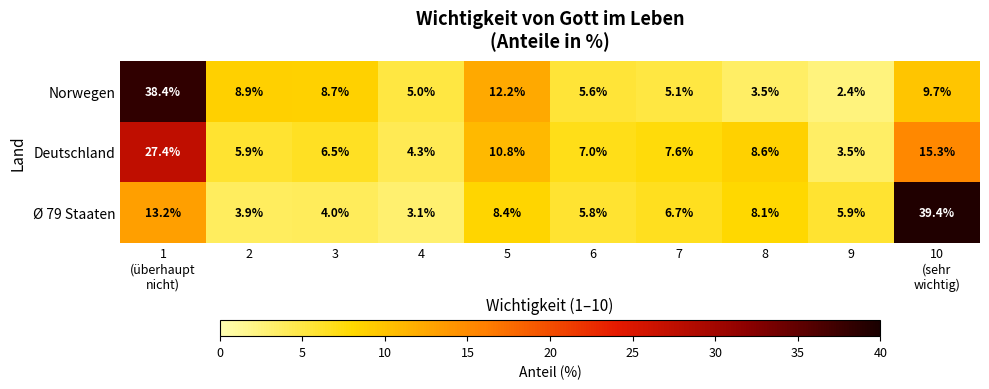

At 5, list the series in order from largest to smallest.

Norwegen, Deutschland, Ø 79 Staaten